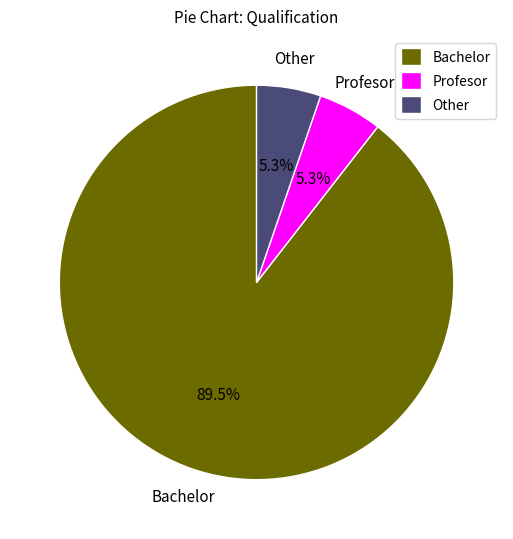

How many slices are in this pie chart?

3